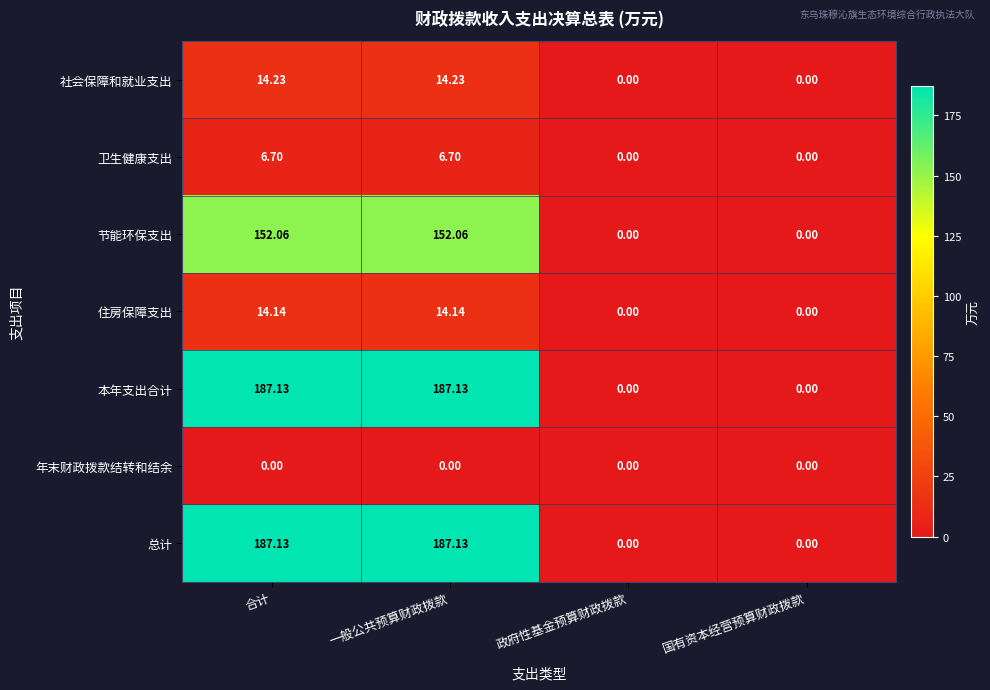

At which label does 总计 first exceed 187?

合计